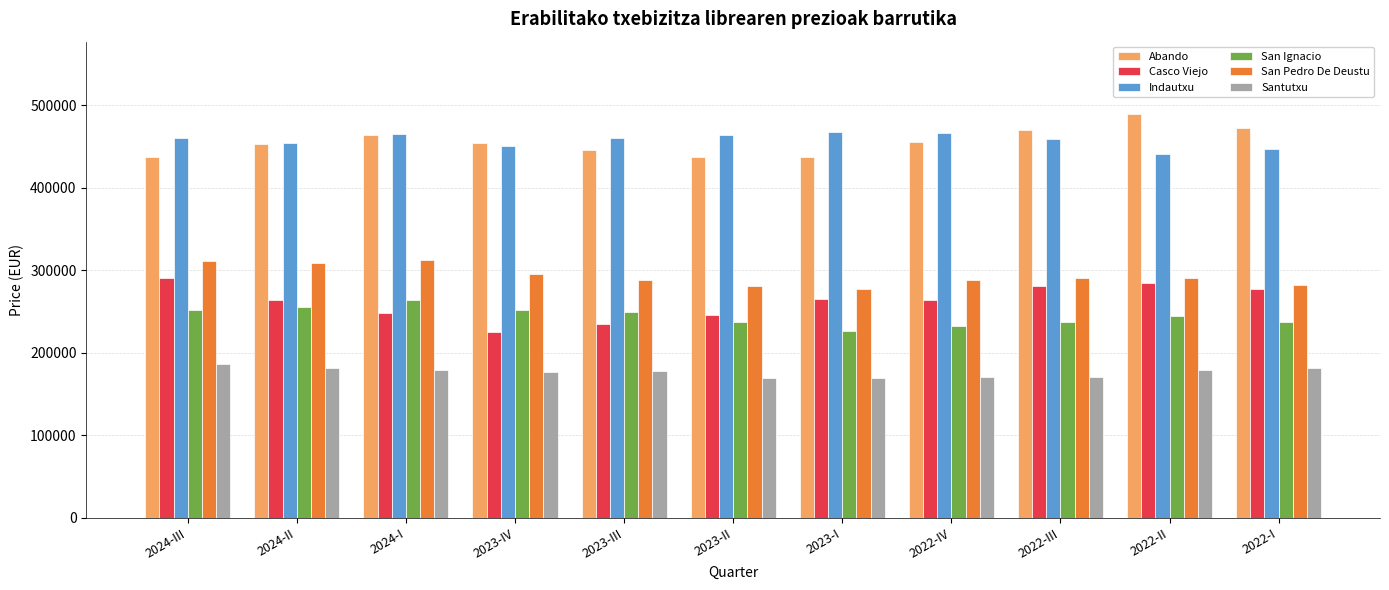

What is the spread (max minus min) of values at 2022-III?

298996